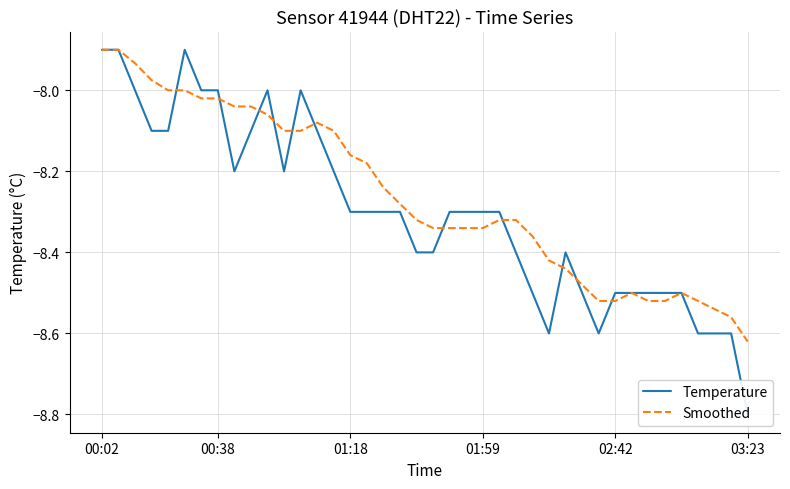

What are all the series names shown in the legend?

Temperature, Smoothed